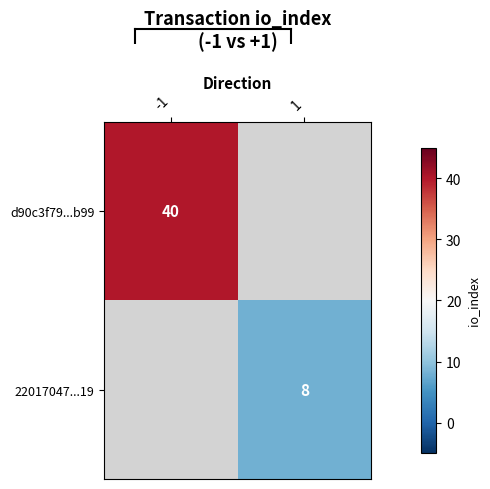

Is it true that d90c3f79...b99 equals 40 at -1?

True